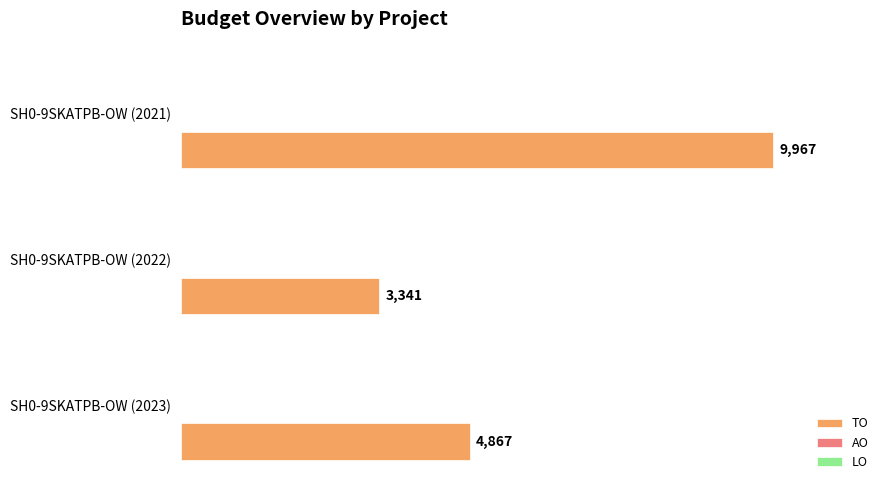

True or false: the data shows 1693 at SH0-9SKATPB-OW (2022).

False